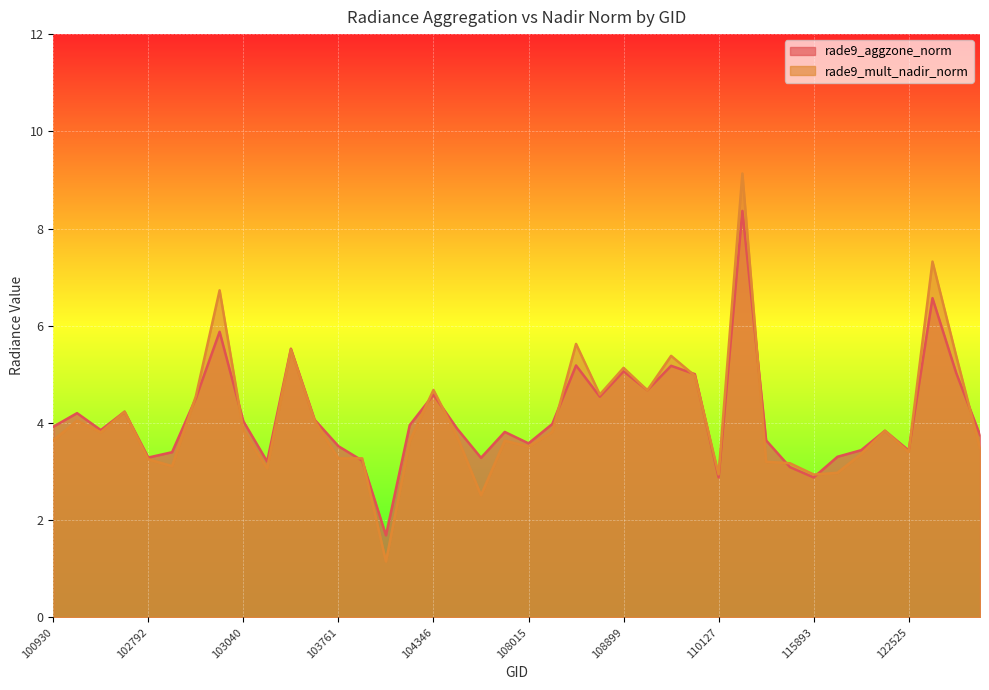

List the labels in order of rade9_mult_nadir_norm value, largest first.

110299, 122710, 103032, 108715, 103279, 109780, 122884, 108899, 109954, 104346, 109072, 108729, 102920, 102671, 103397, 102421, 103040, 122346, 108542, 102551, 104355, 100930, 107843, 104236, 108015, 122895, 122525, 122178, 103997, 103761, 102792, 115500, 115764, 102912, 103160, 122002, 110127, 115893, 107834, 104112